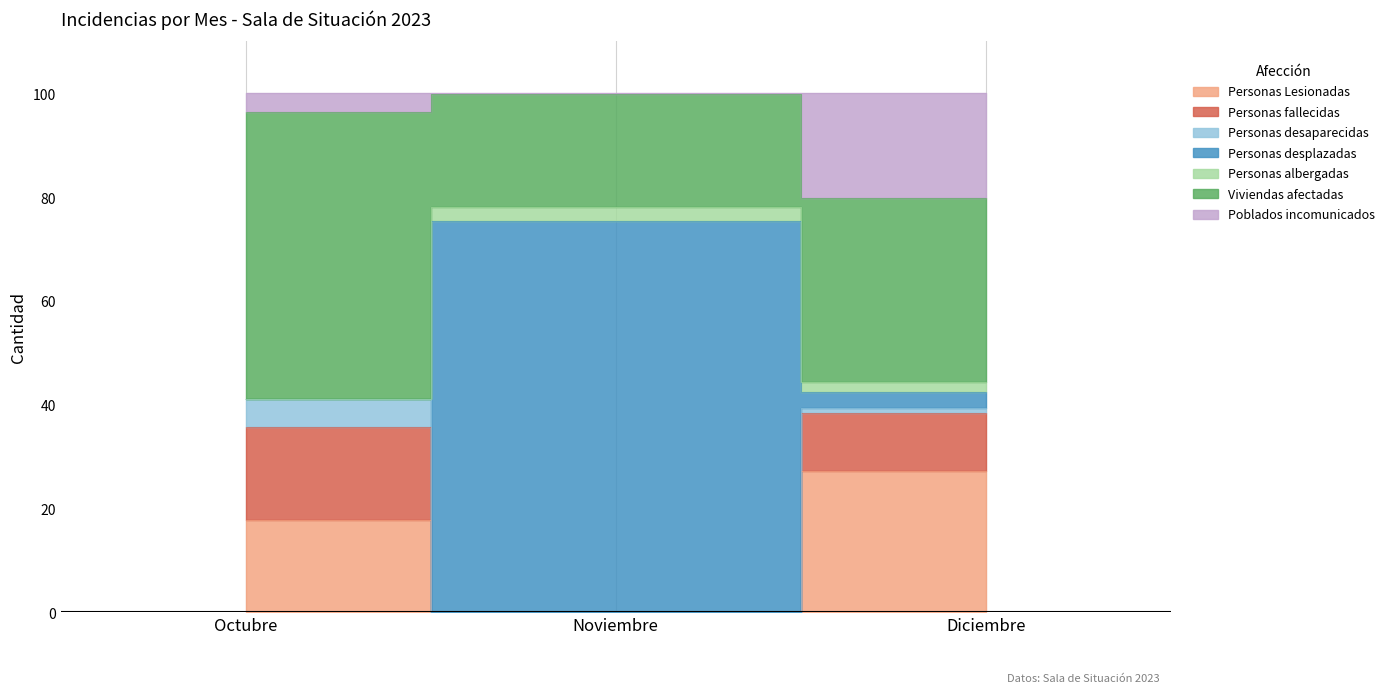

What is the greatest value displayed?

99.8